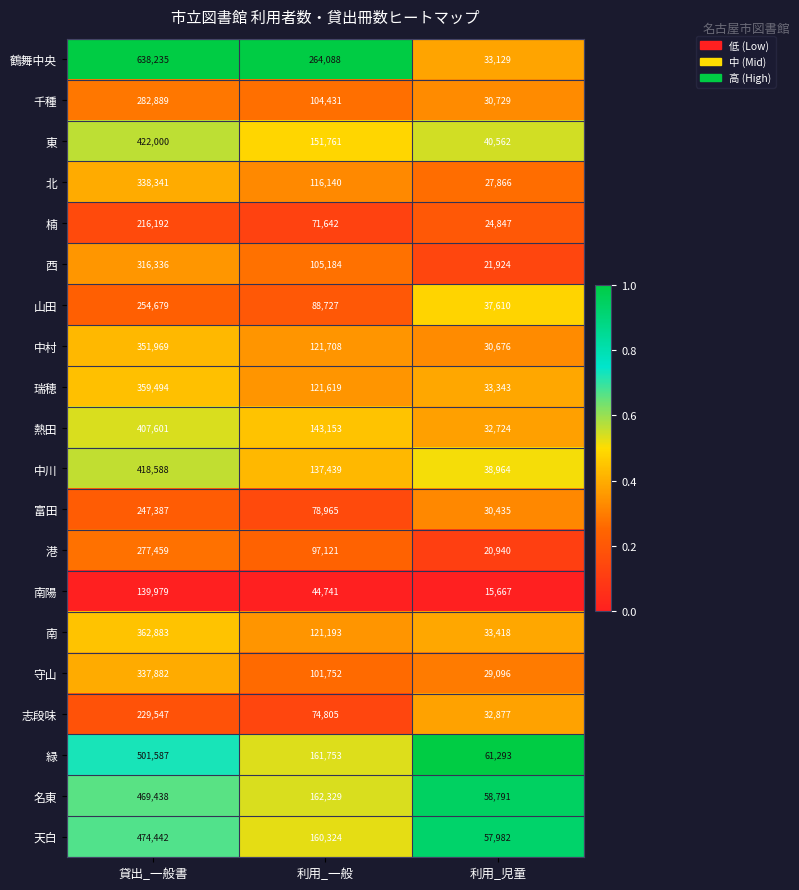

What is the sum of all 南陽 values?

200387